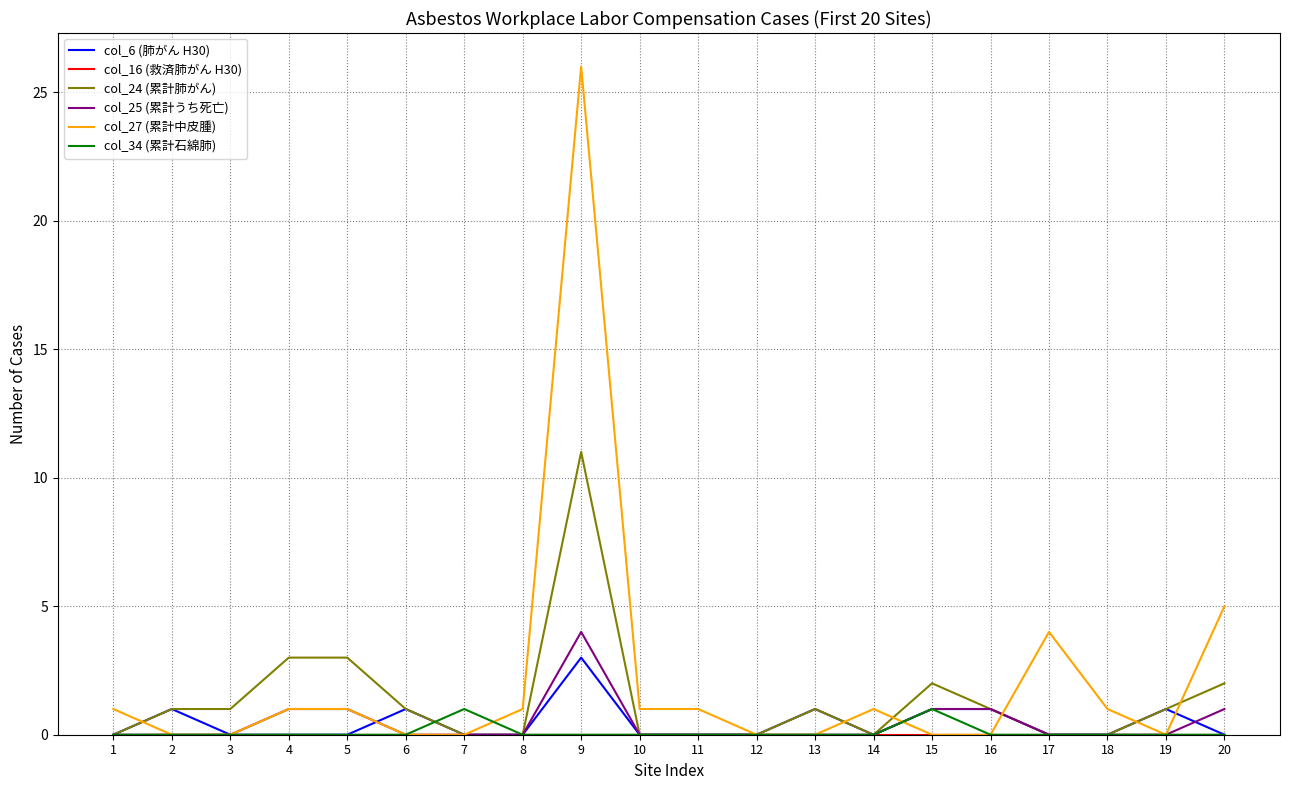

At which category is the sum across all series the highest?

9